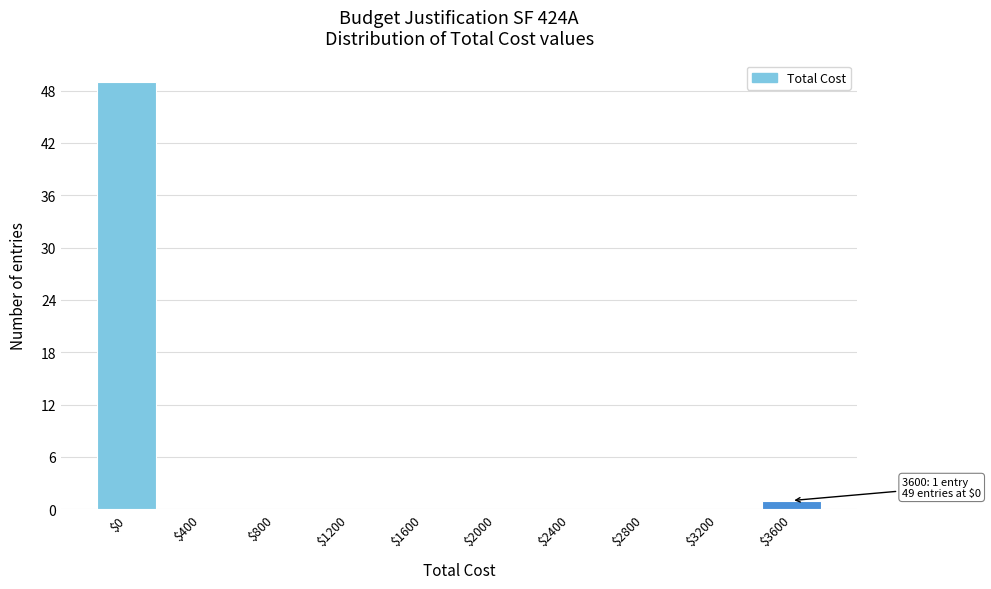

The value at $1600 is 0. True or false?

True